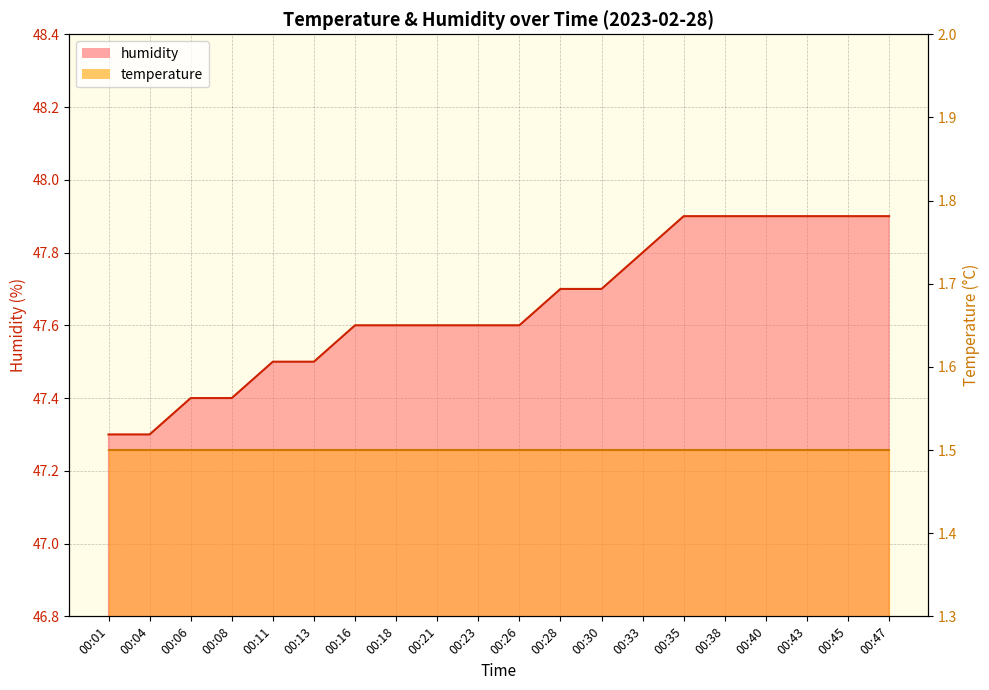

How many data points does each series have?

20